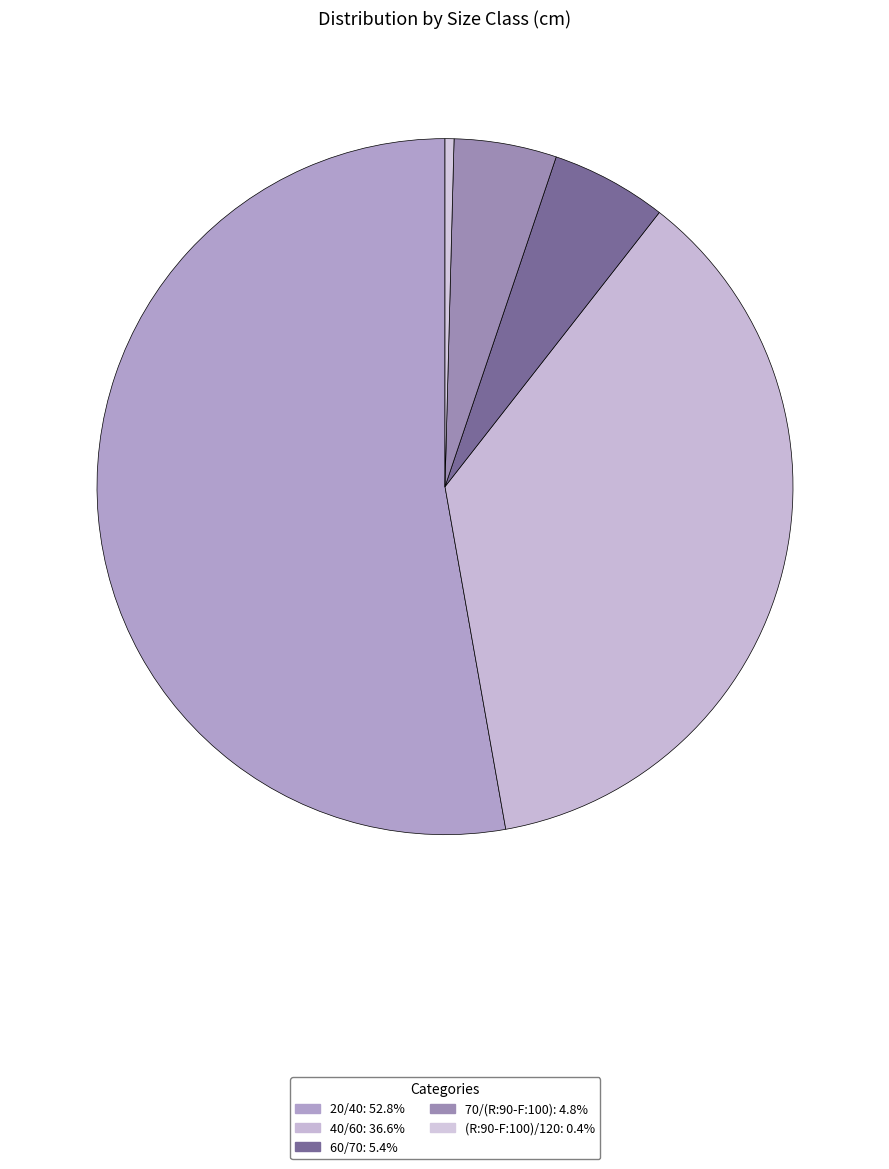

Rank the categories by value from highest to lowest.

20/40, 40/60, 60/70, 70/(R:90-F:100), (R:90-F:100)/120